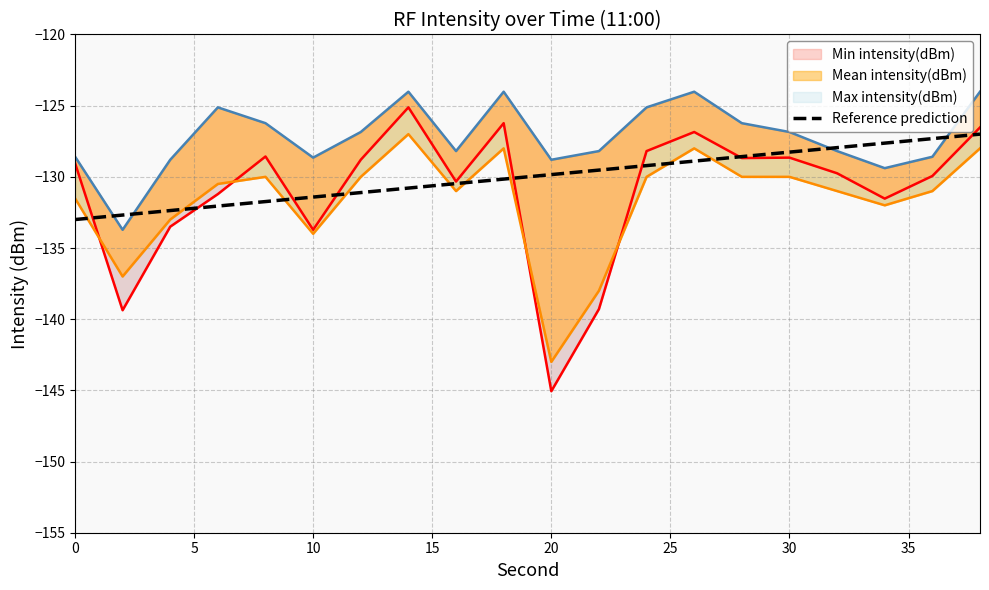

The value of Reference prediction at 0 is -175.4. True or false?

False